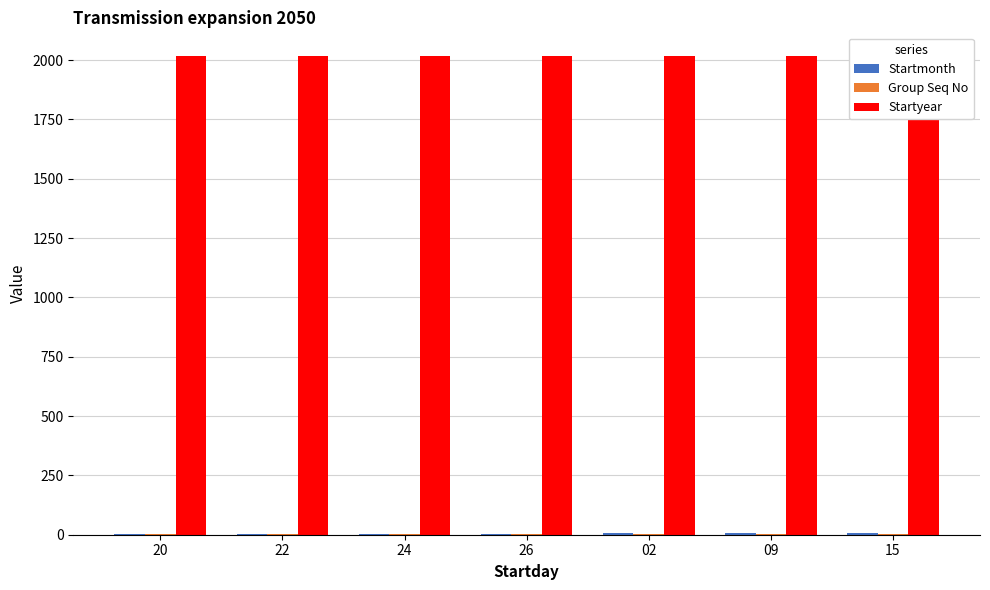

Reading right to left, what are all the values shown in this chart?

Startmonth: 6	6	6	5	5	5	5
Group Seq No: 1	1	1	1	1	1	1
Startyear: 2016	2016	2016	2016	2016	2016	2016